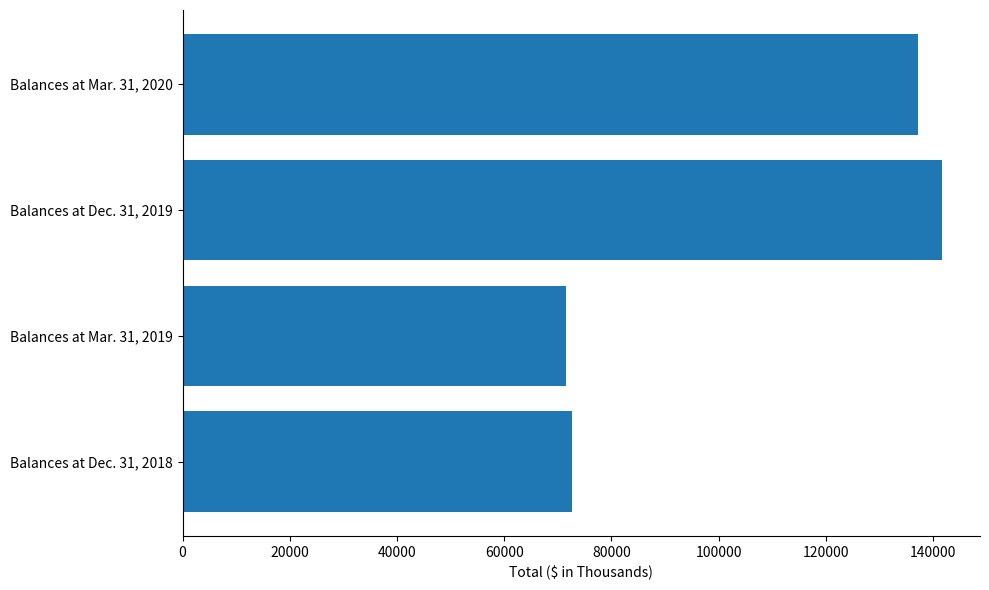

Does the chart contain stacked bars?

No